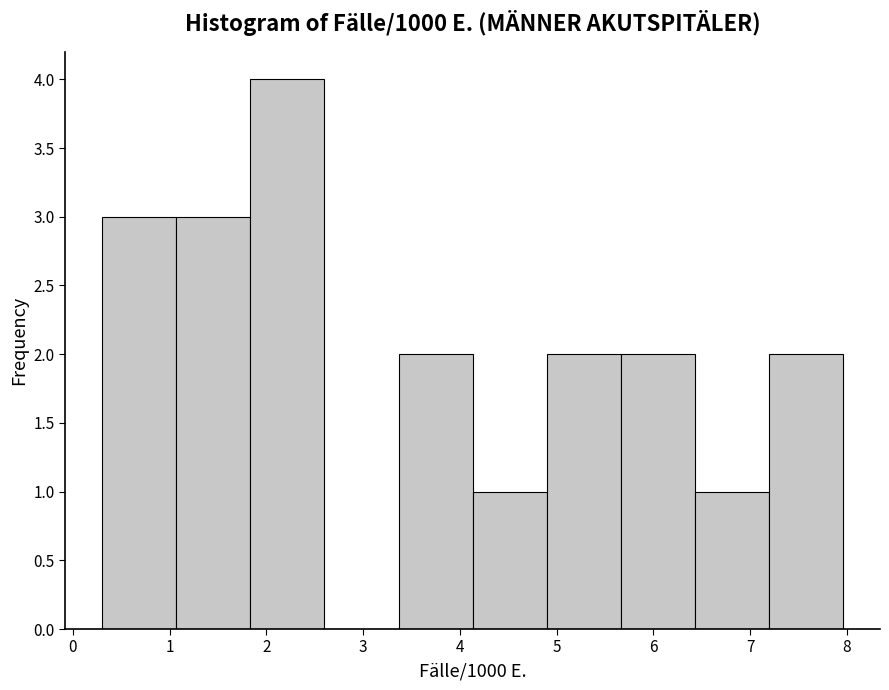

Reading left to right, list every bar in this chart as the range it spans on the x-axis followed by its height. Neither the bar edges nor the heights are printed on the chart, so give them approximately, as read against the axes.

0.3 to 1.1: 3
1.1 to 1.8: 3
1.8 to 2.6: 4
2.6 to 3.4: 0
3.4 to 4.1: 2
4.1 to 4.9: 1
4.9 to 5.7: 2
5.7 to 6.4: 2
6.4 to 7.2: 1
7.2 to 8.0: 2